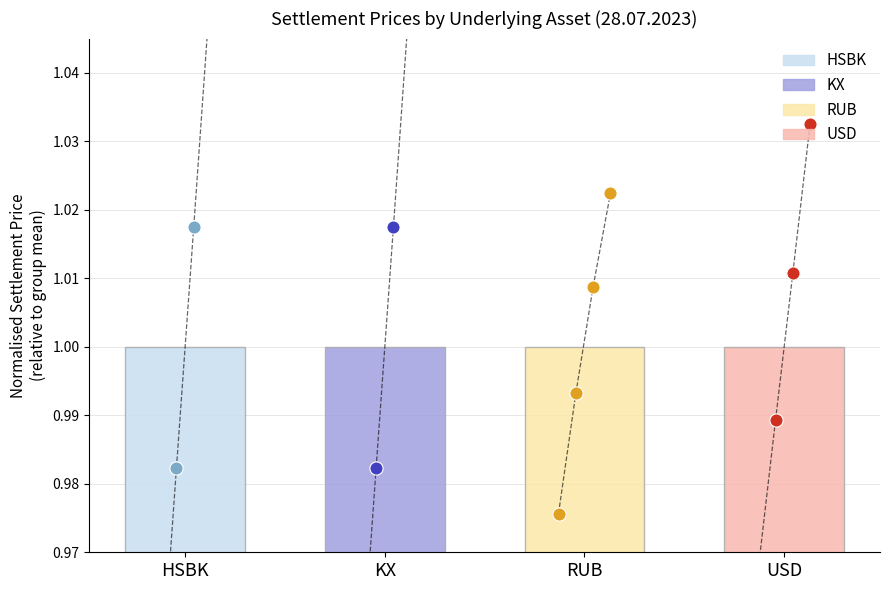

At which category is the sum across all series the highest?

USD